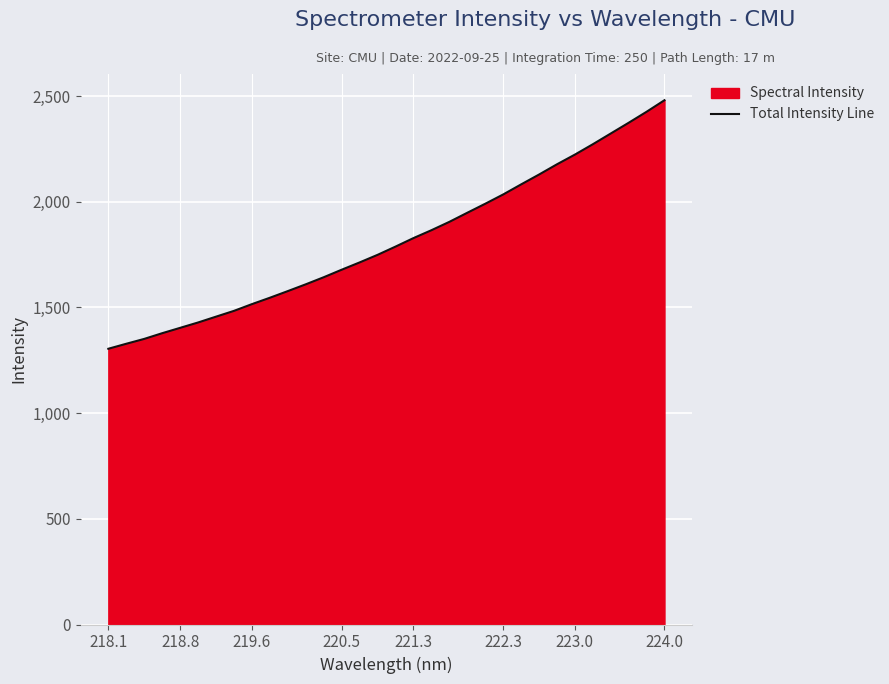

What is the minimum value shown in the chart?

1304.7